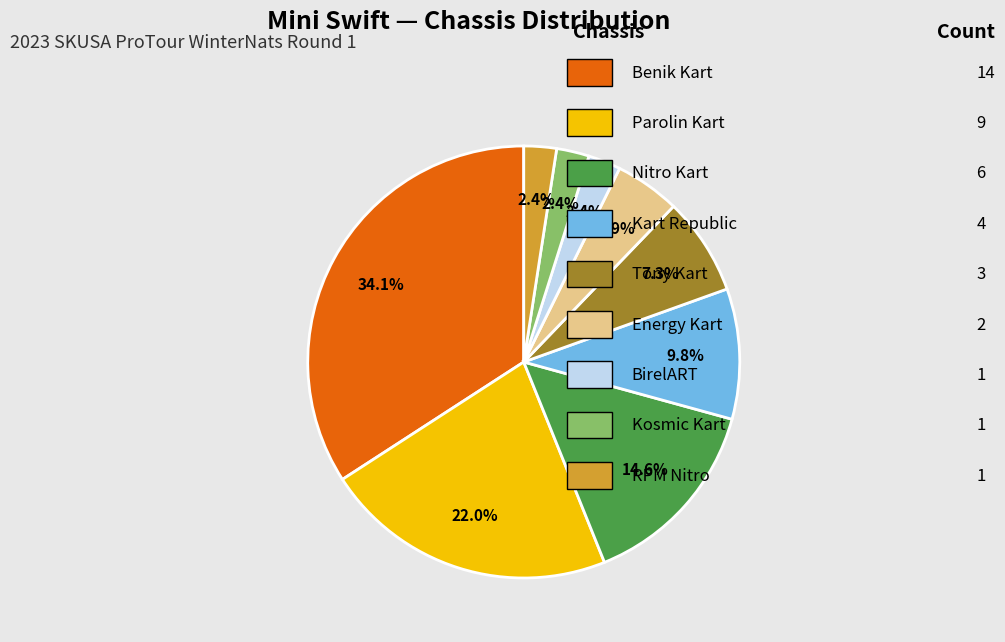

Count the number of slices in the pie.

9